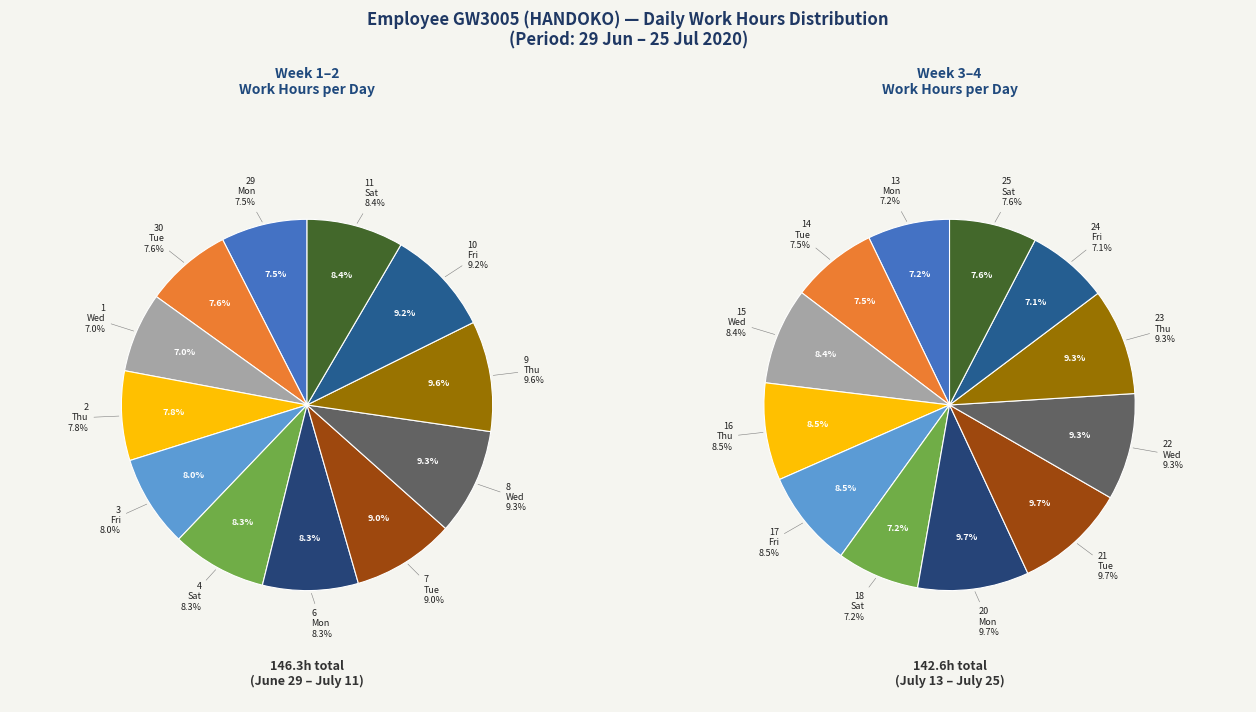

Which slice is the largest?

9 Thu